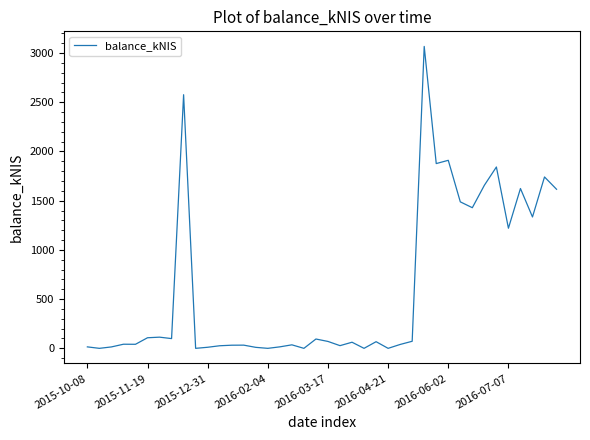

What is the maximum value shown in the chart?

3067.3